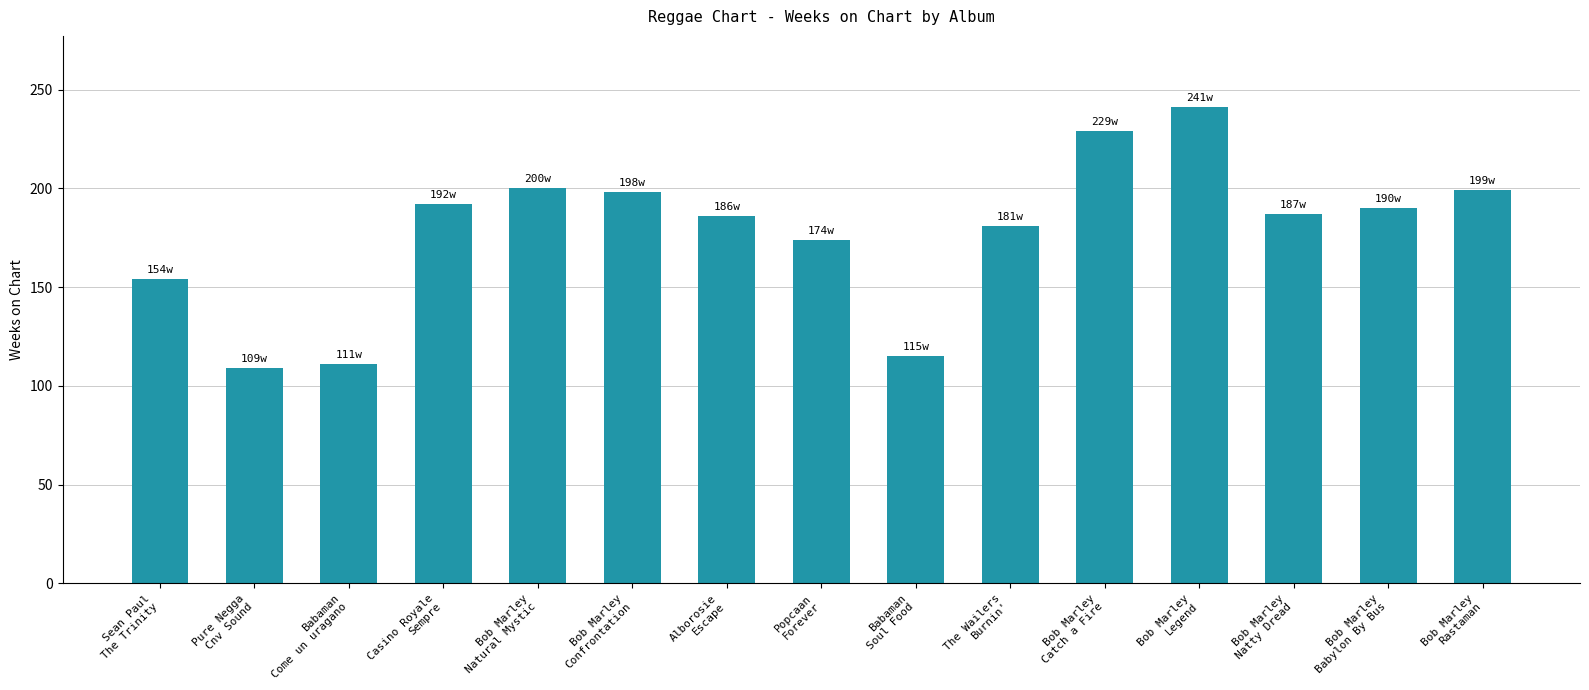

What is the label of the 9th bar from the left?

Babaman
Soul Food